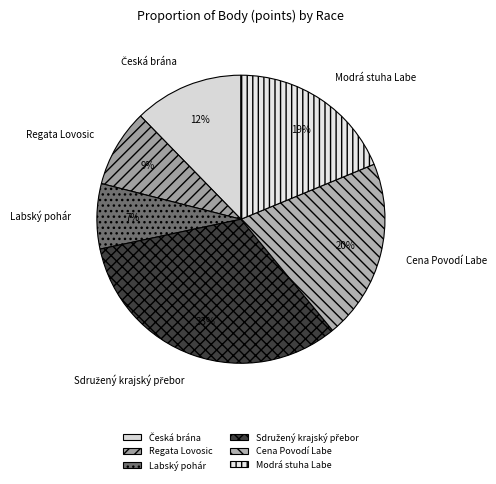

Does Regata Lovosic represent more than half of the total?

No